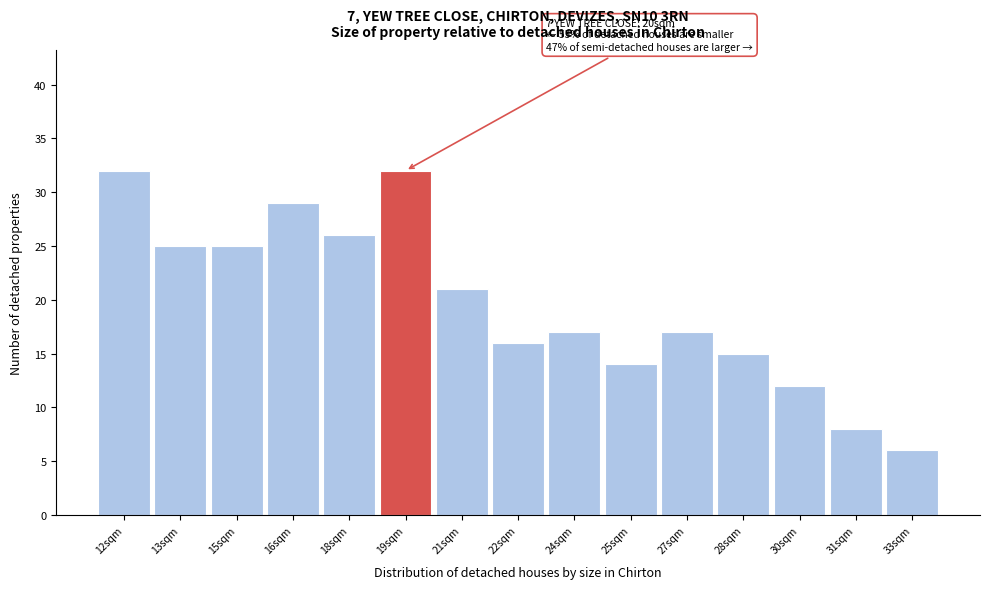

Reading right to left, what are all the values shown in this chart?

6	8	12	15	17	14	17	16	21	32	26	29	25	25	32